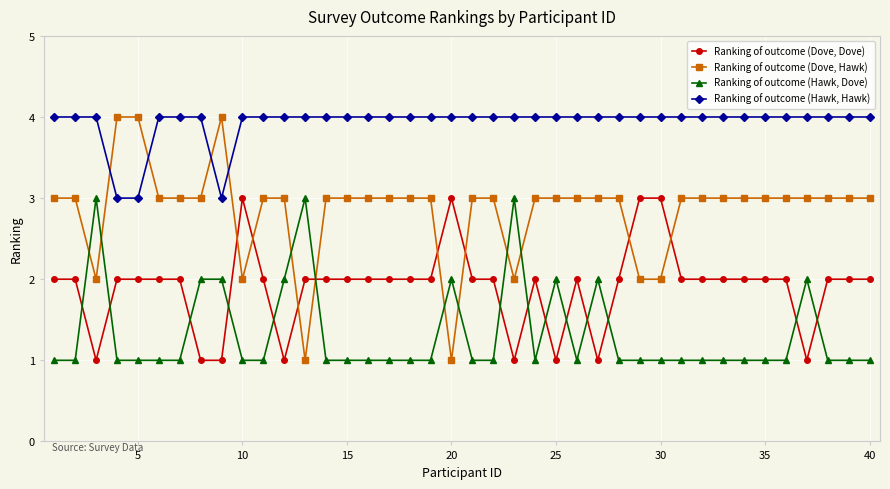

What are all the series names shown in the legend?

Ranking of outcome (Dove, Dove), Ranking of outcome (Dove, Hawk), Ranking of outcome (Hawk, Dove), Ranking of outcome (Hawk, Hawk)